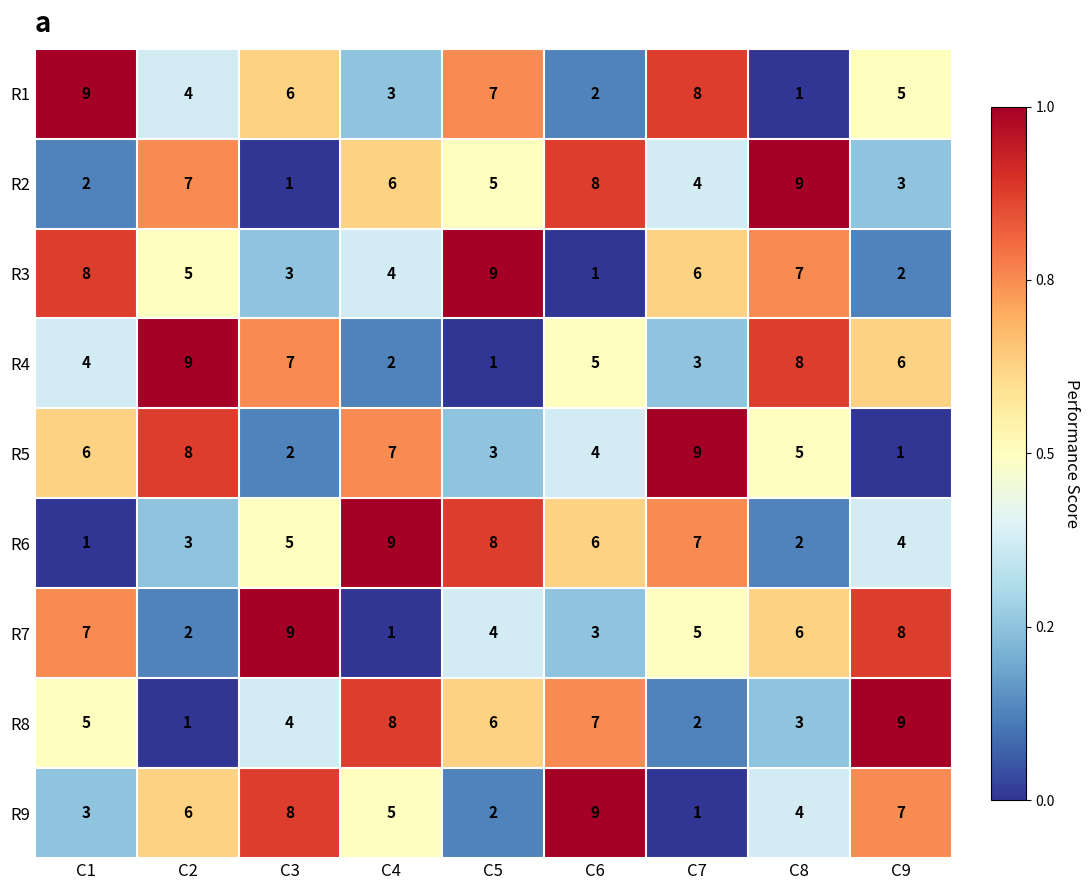

Between C1 and C4, which series saw the biggest shift?

R6